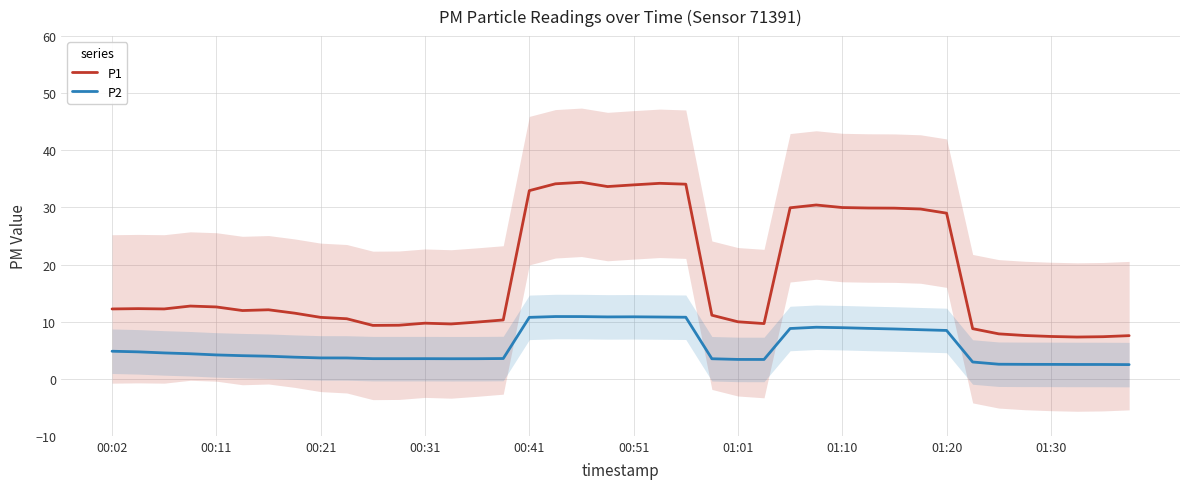

What is the value of the P1 point at the 32nd from the left?

29.7